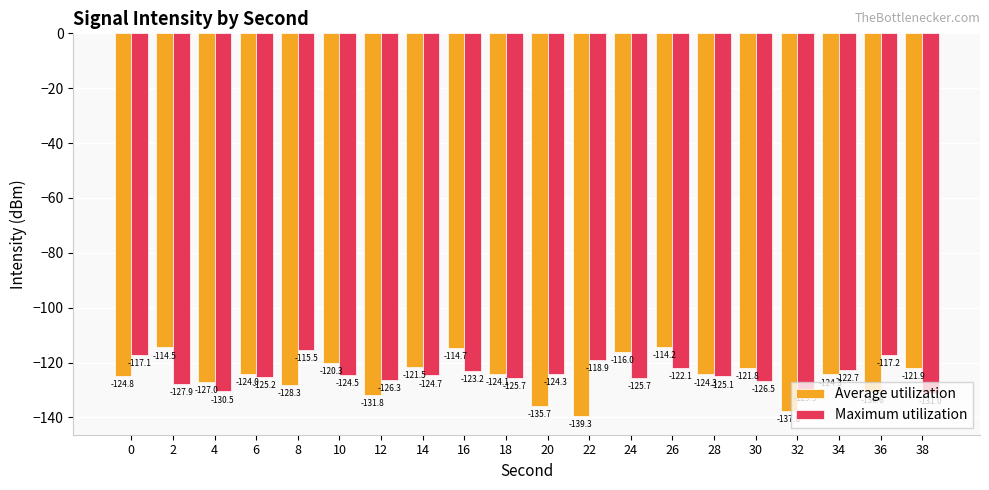

What is the average value of the Maximum utilization series?

-124.2